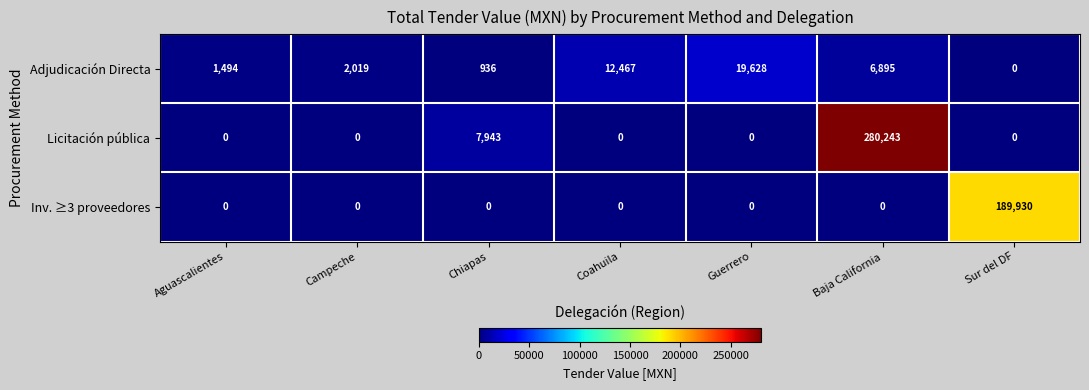

At which label is Adjudicación Directa closest to 9814?

Coahuila